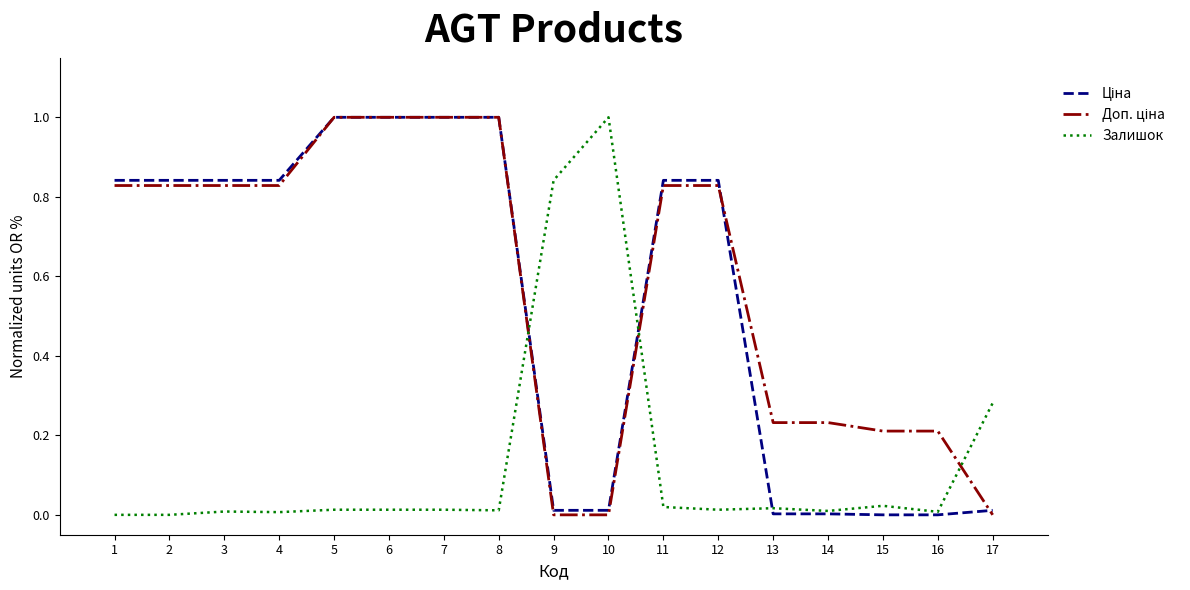

Does the chart display data point markers on the line(s)?

No